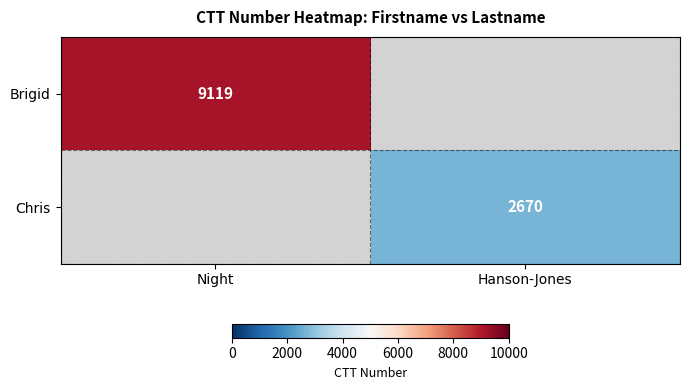

At which category does the chart reach its minimum across all series?

Hanson-Jones